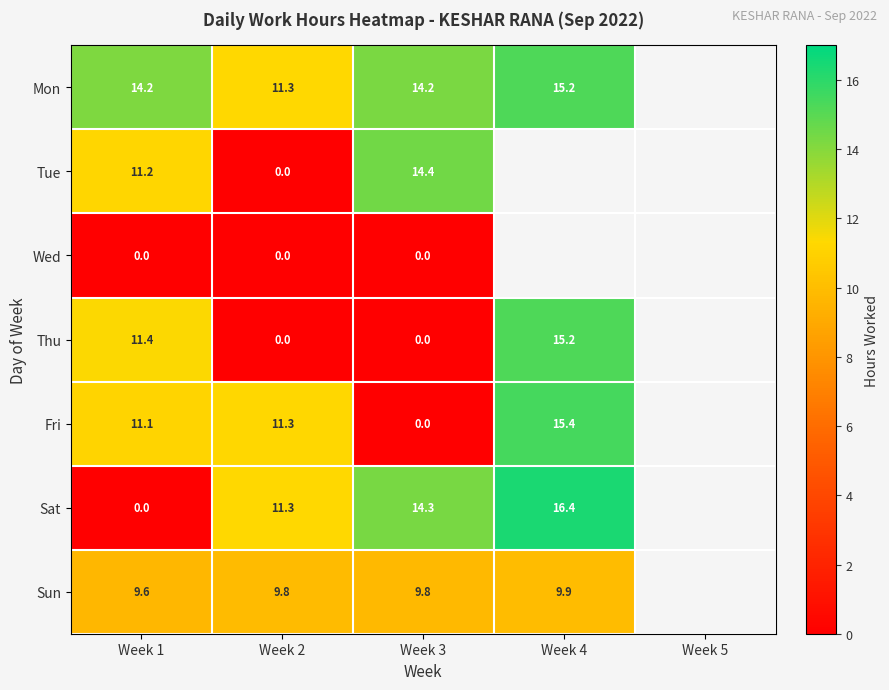

What is the difference between the Mon values at Week 4 and Week 3?

1.0